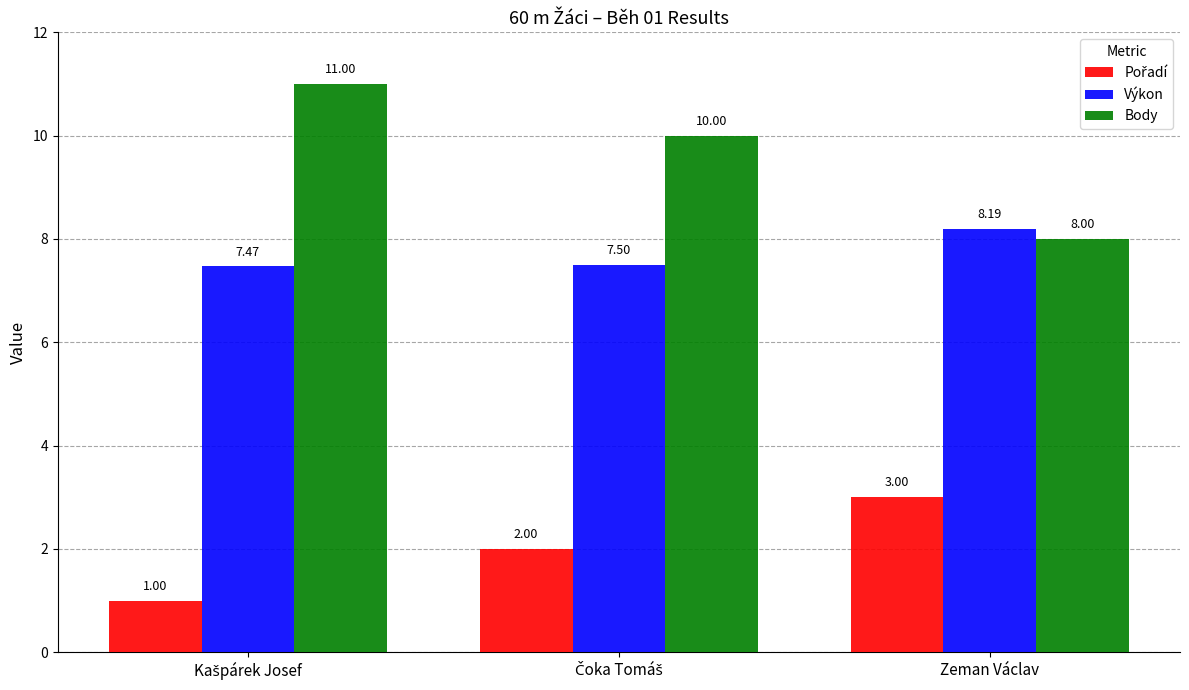

At how many categories does at least one series exceed 5?

3